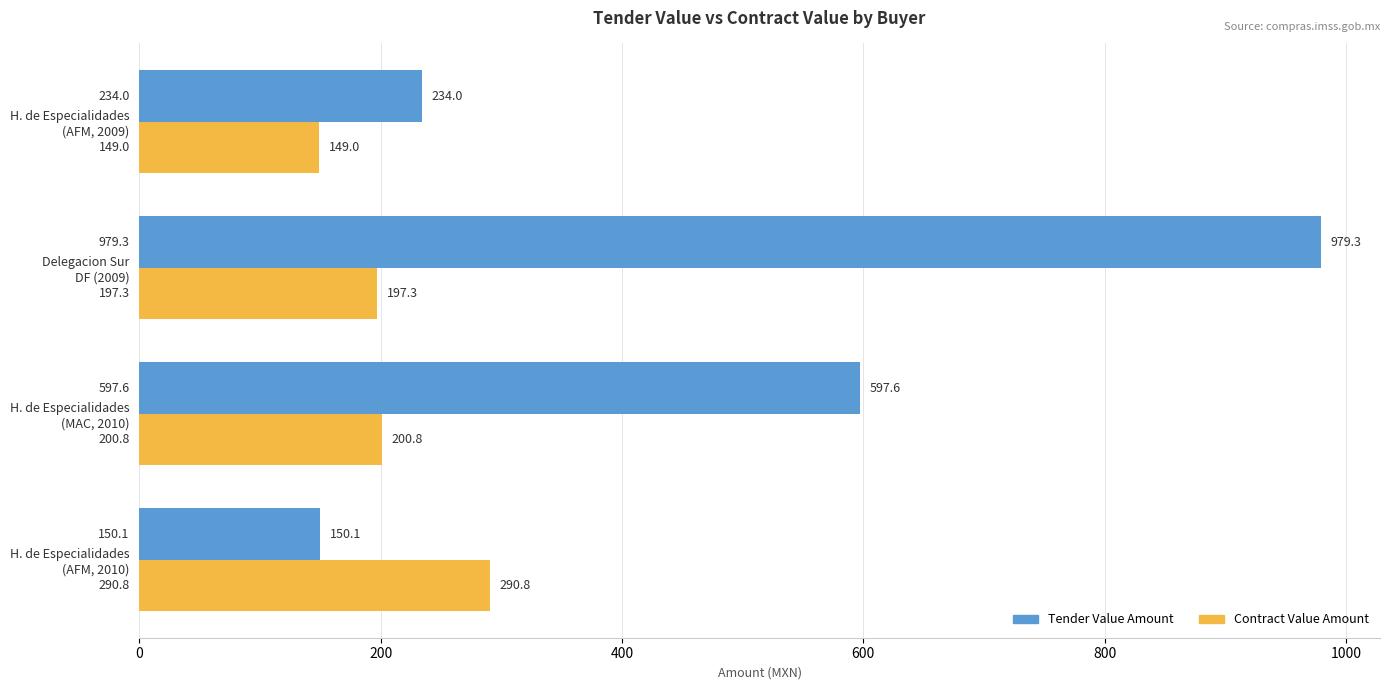

What is the greatest value displayed?

979.3